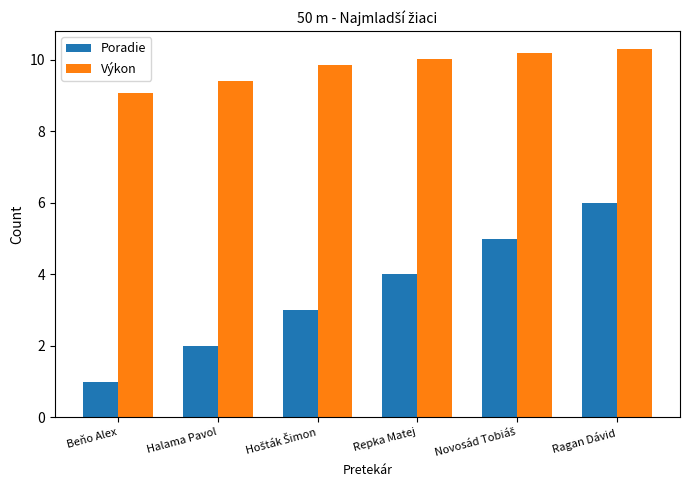

What is the value of the Poradie bar at the 5th from the left?

5.0